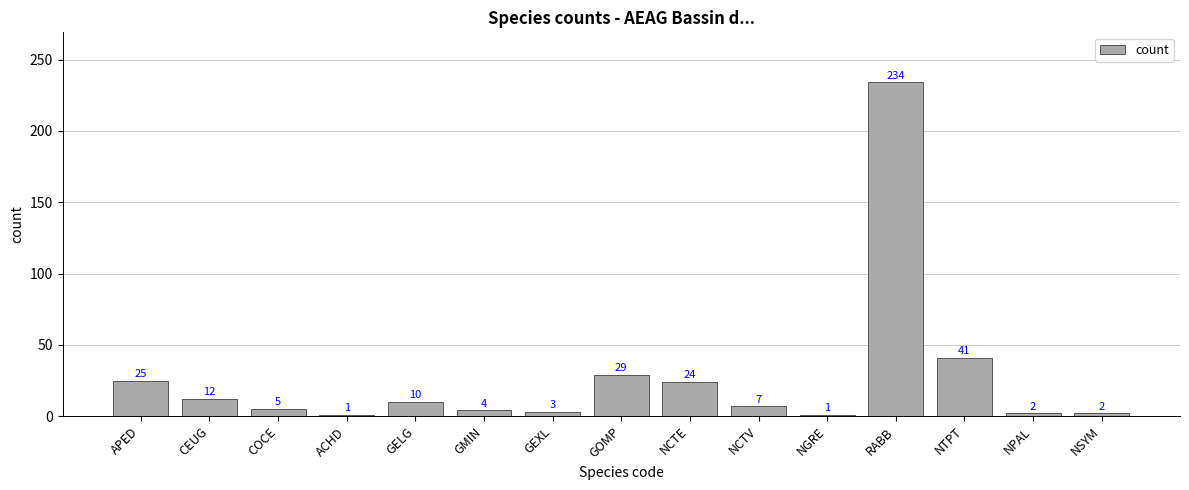

How many bars are there in total?

15